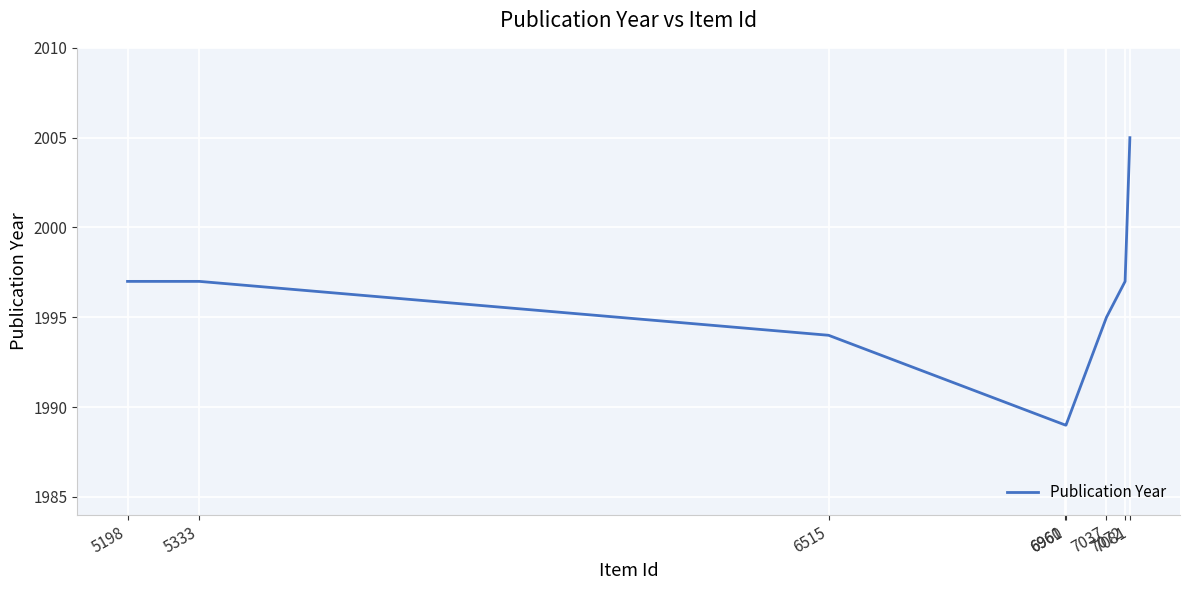

Reading left to right, extract all data points from this chart.

1997	1997	1994	1989	1989	1995	1997	2005